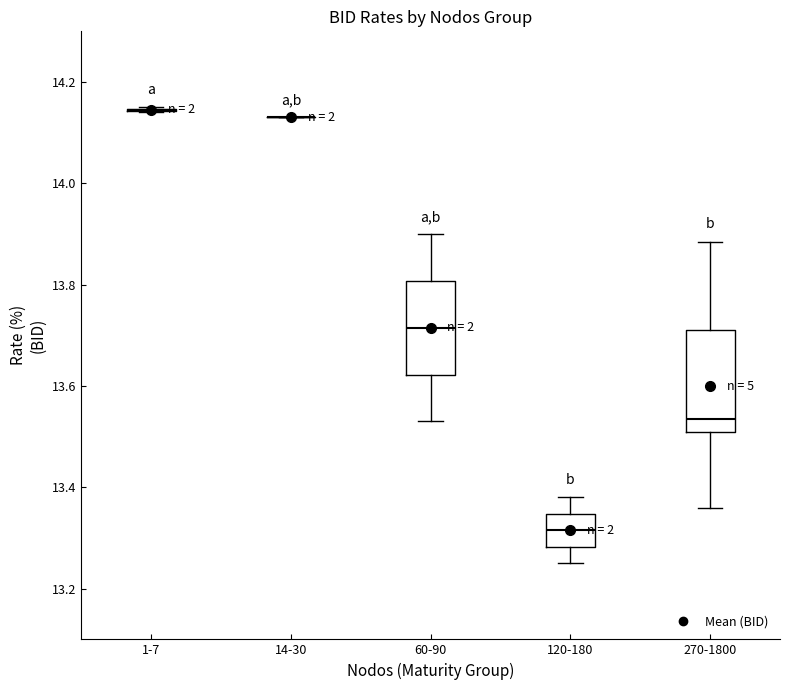

Where is the upper edge of the box for 120-180 on the y-axis? The values are not printed on the chart, so give them approximately, as read against the axis.

13.34